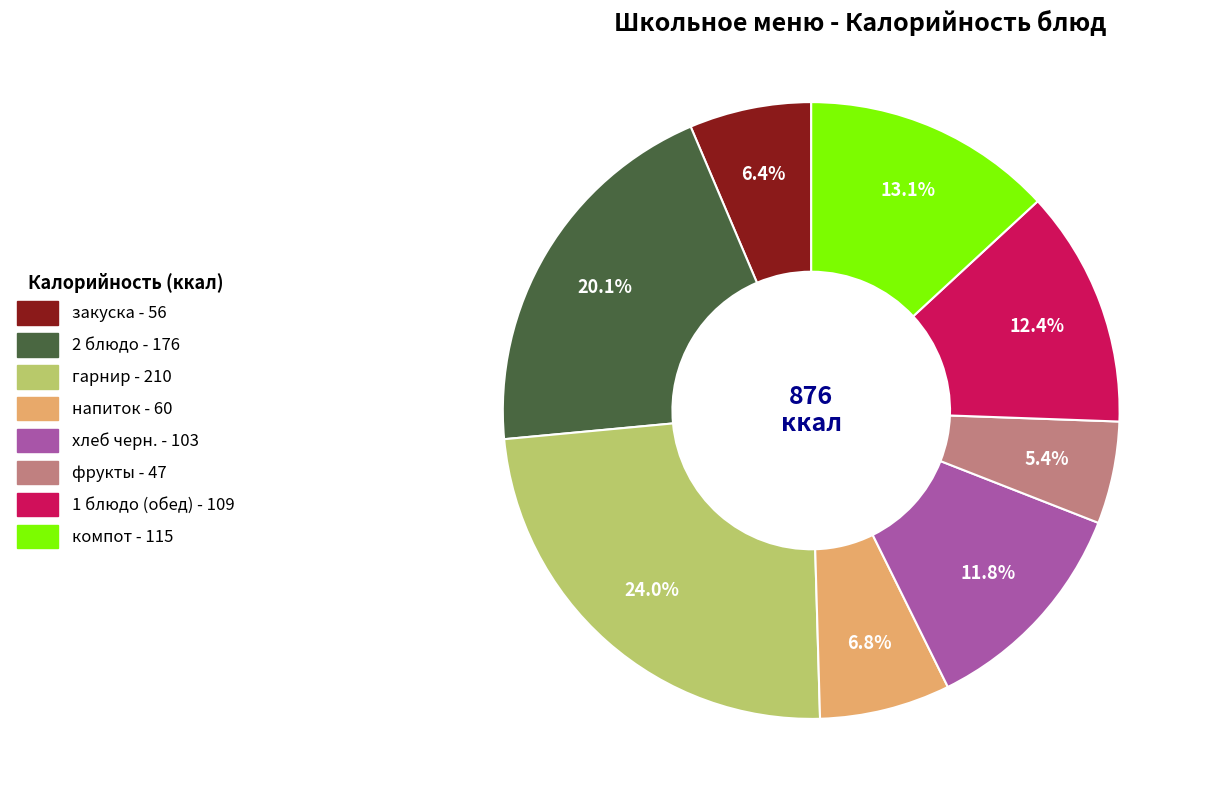

The компот slice represents 13% of the pie. True or false?

True